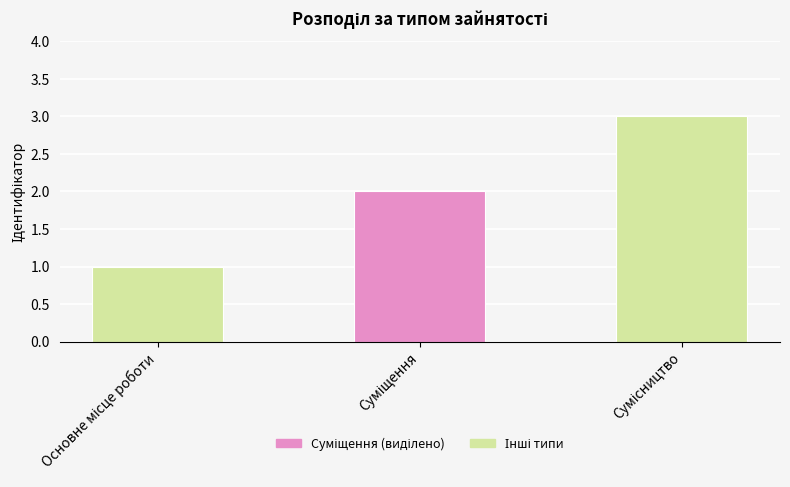

What is the maximum value shown in the chart?

3